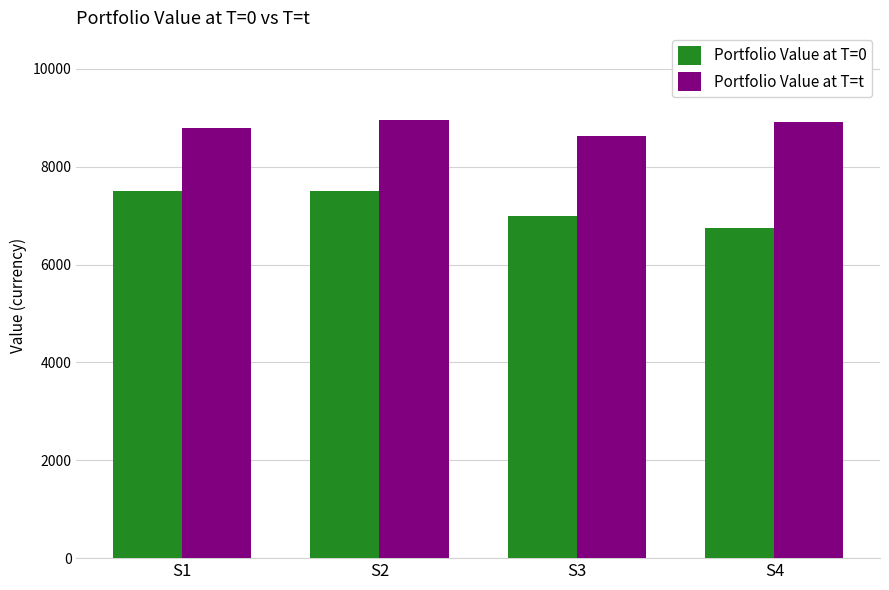

What are all the series names shown in the legend?

Portfolio Value at T=0, Portfolio Value at T=t